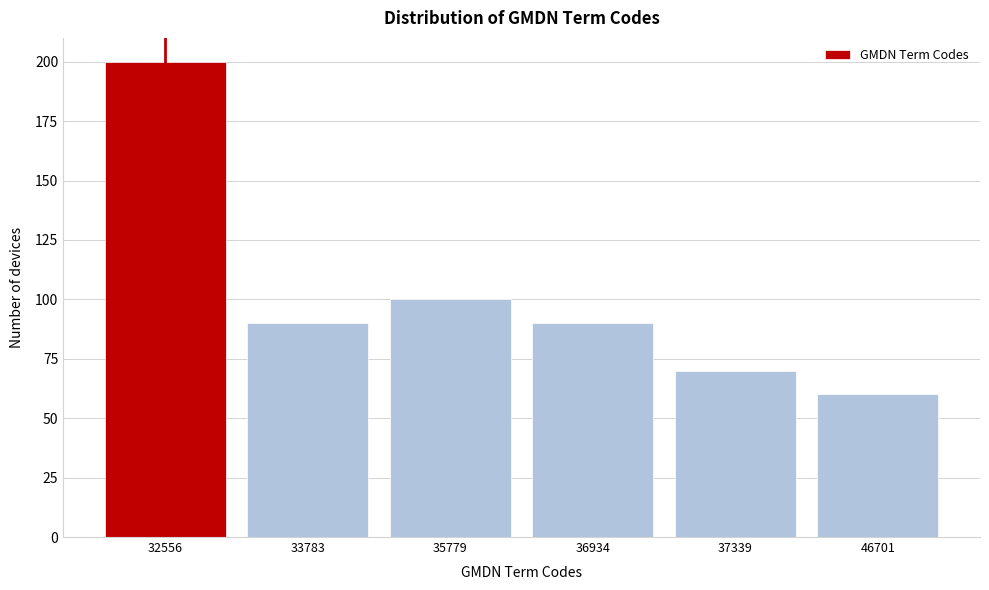

Reading left to right, transcribe all the data shown in this chart.

32556=200	33783=90	35779=100	36934=90	37339=70	46701=60